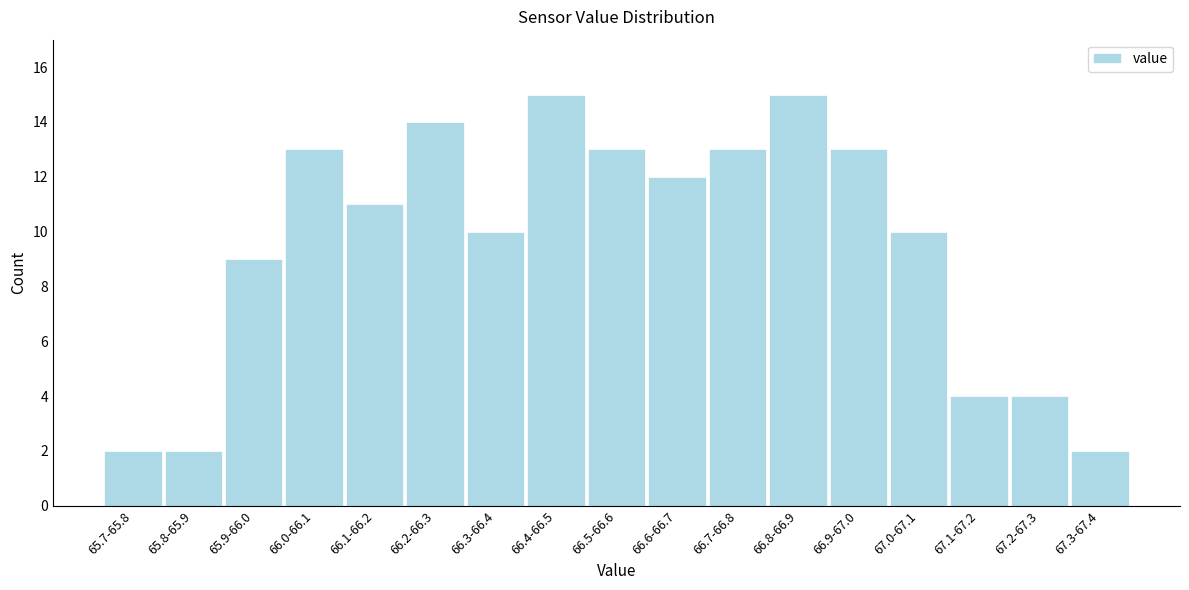

Reading left to right, extract all data points from this chart.

65.7-65.8=2	65.8-65.9=2	65.9-66.0=9	66.0-66.1=13	66.1-66.2=11	66.2-66.3=14	66.3-66.4=10	66.4-66.5=15	66.5-66.6=13	66.6-66.7=12	66.7-66.8=13	66.8-66.9=15	66.9-67.0=13	67.0-67.1=10	67.1-67.2=4	67.2-67.3=4	67.3-67.4=2